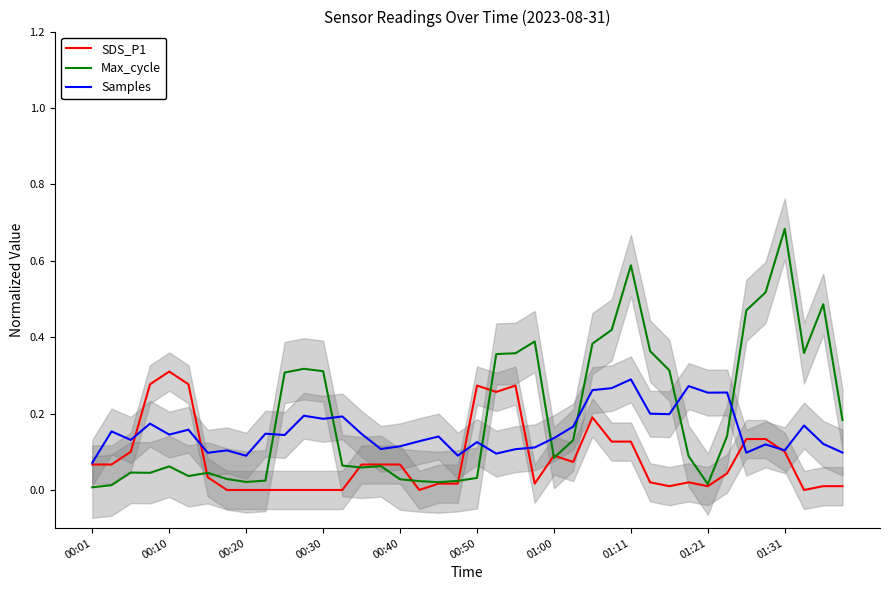

The value of Max_cycle at 01:31 is 0.2. True or false?

False